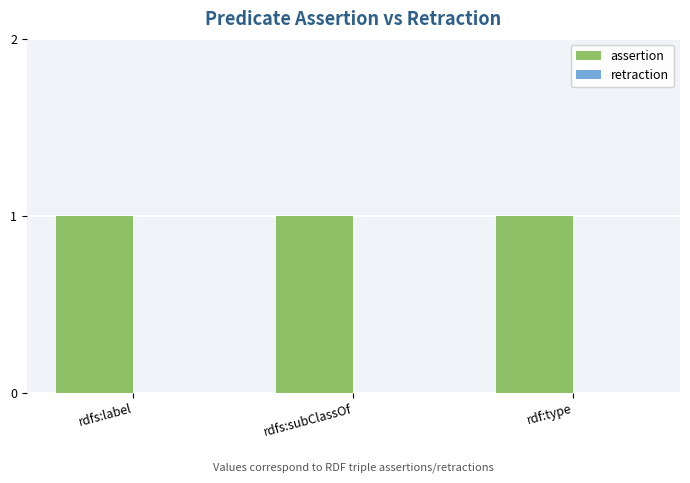

Which series has the widest spread of values?

assertion